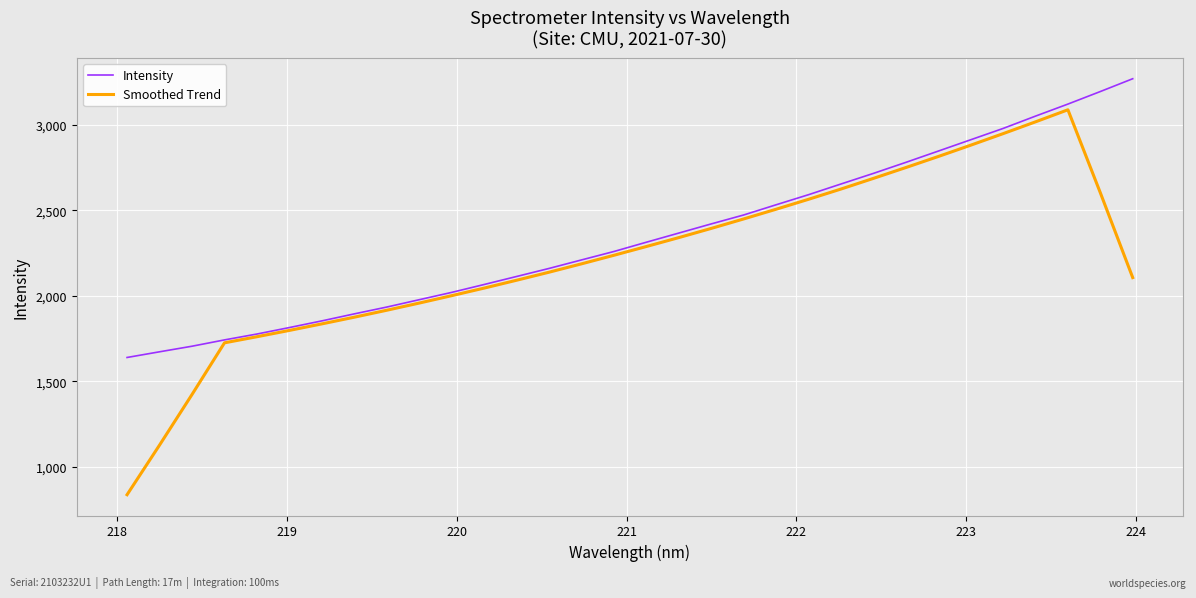

Does the chart display data point markers on the line(s)?

No